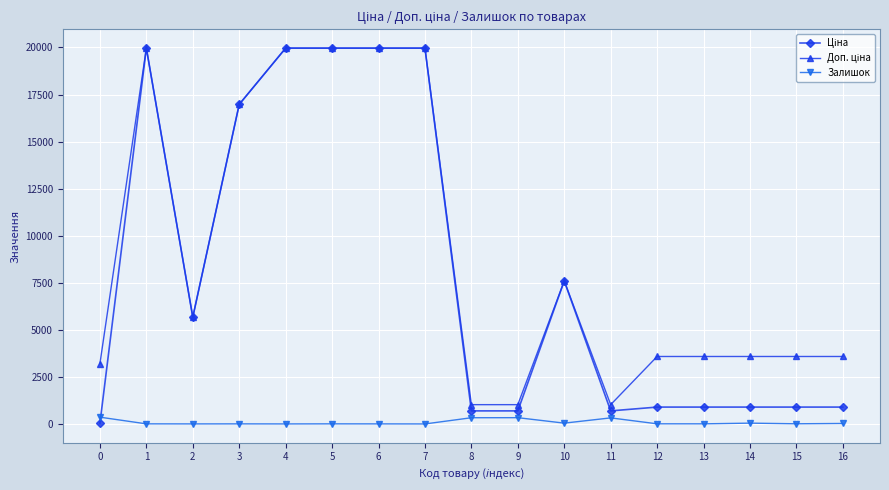

What is the total value across all series at 14?

4522.5